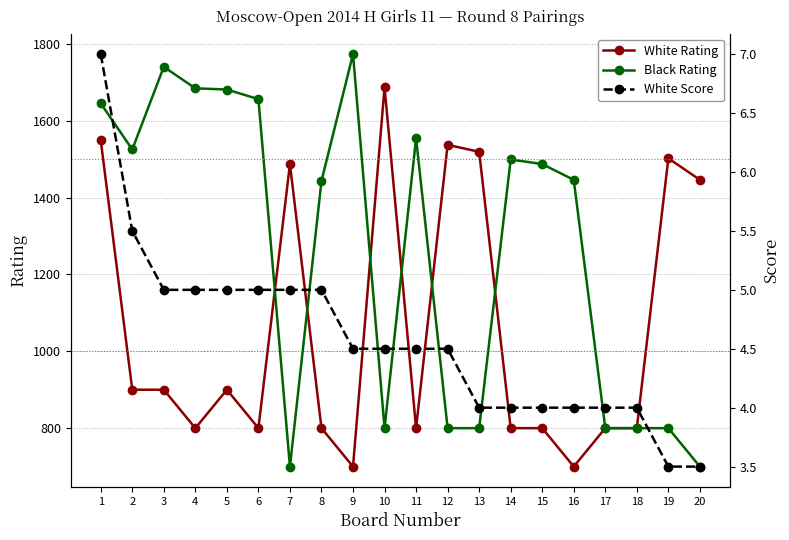

What are all the series names shown in the legend?

White Rating, Black Rating, White Score